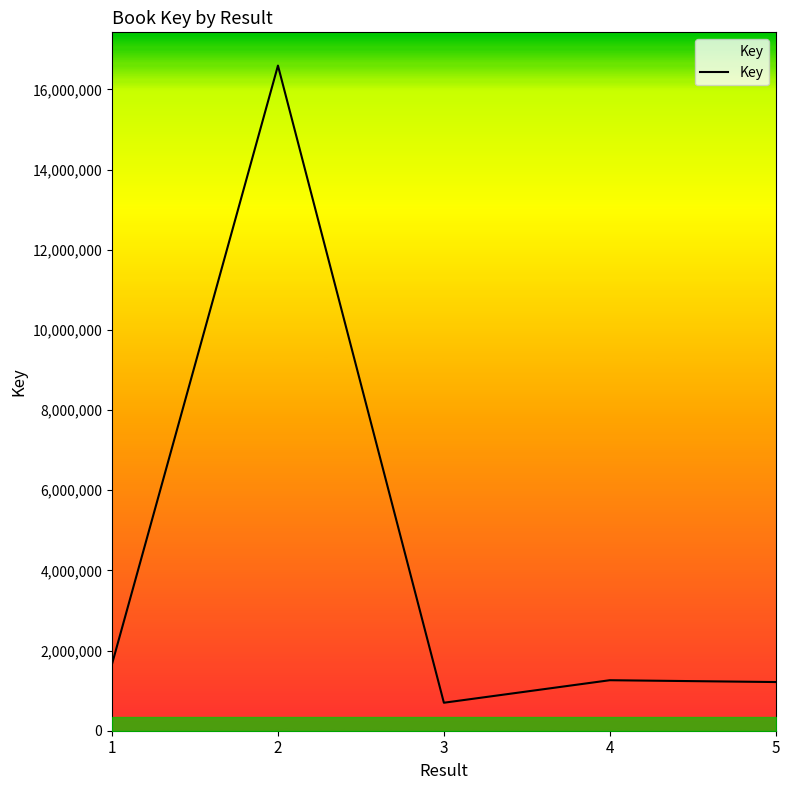

The chart shows a value of 16593514 at 2. True or false?

True